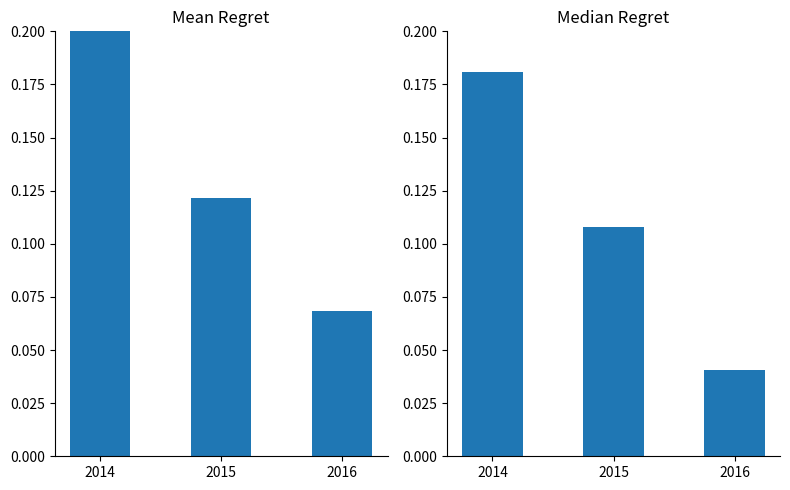

Reading right to left, list all the values displayed in this chart.

Mean: 2016=0.1	2015=0.1	2014=0.2
Median: 2016=0.0	2015=0.1	2014=0.2